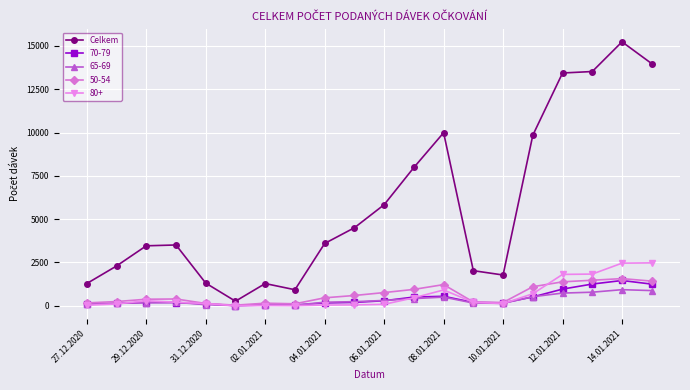

Which series has the largest range (max minus min)?

Celkem